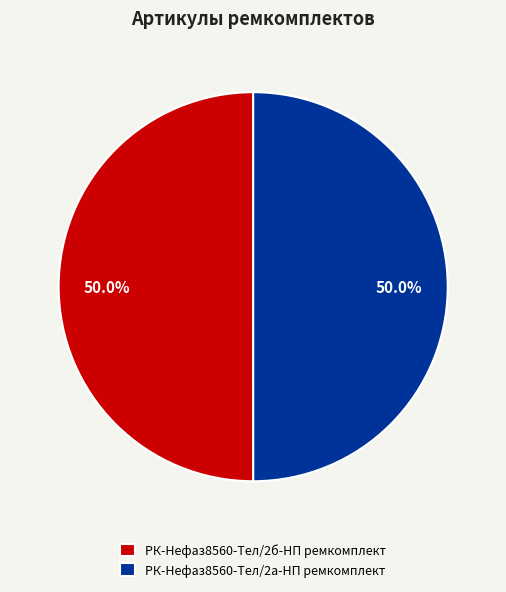

To the nearest percent, what is the combined percentage of РК-Нефаз8560-Тел/2а-НП ремкомплект and РК-Нефаз8560-Тел/2б-НП ремкомплект?

100%